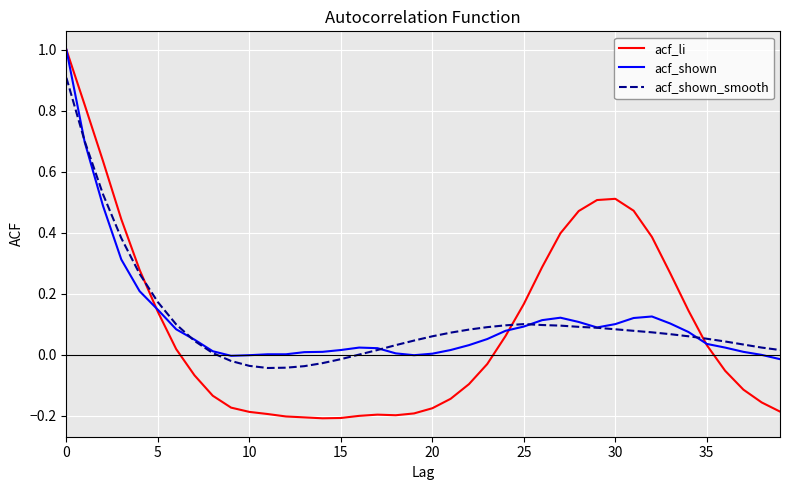

After their last crossing, which series has the higher values: acf_shown or acf_shown_smooth?

acf_shown_smooth